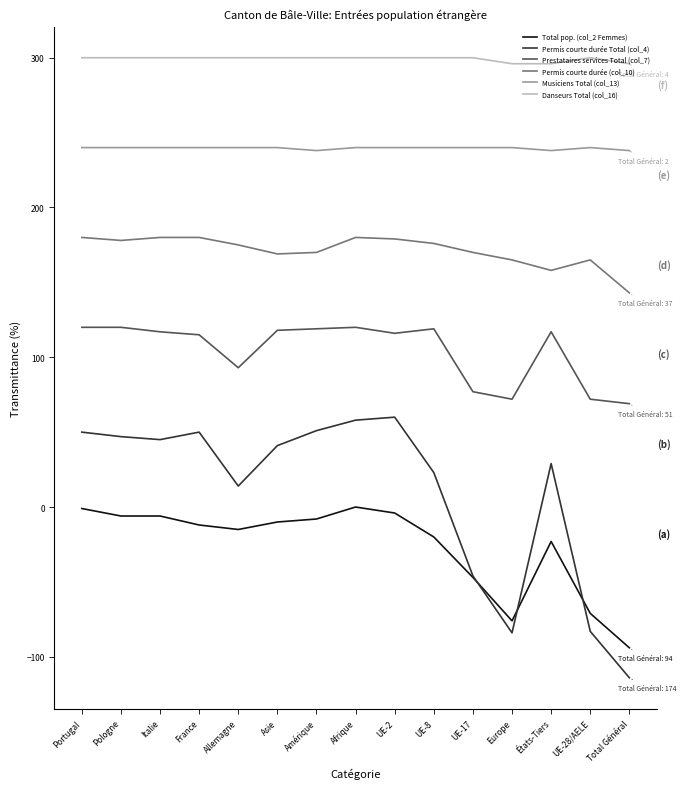

At how many categories does at least one series exceed -35?

15